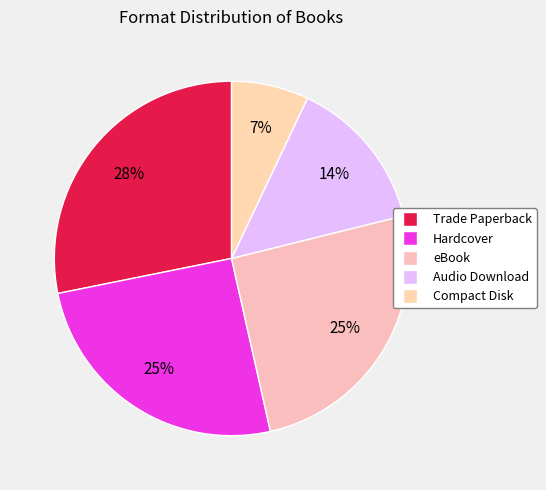

What percentage is the Audio Download slice, to the nearest percent?

14%